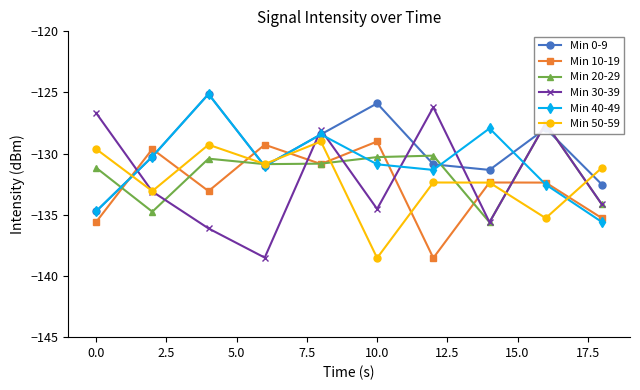

How many times do Min 0-9 and Min 10-19 cross each other?

4